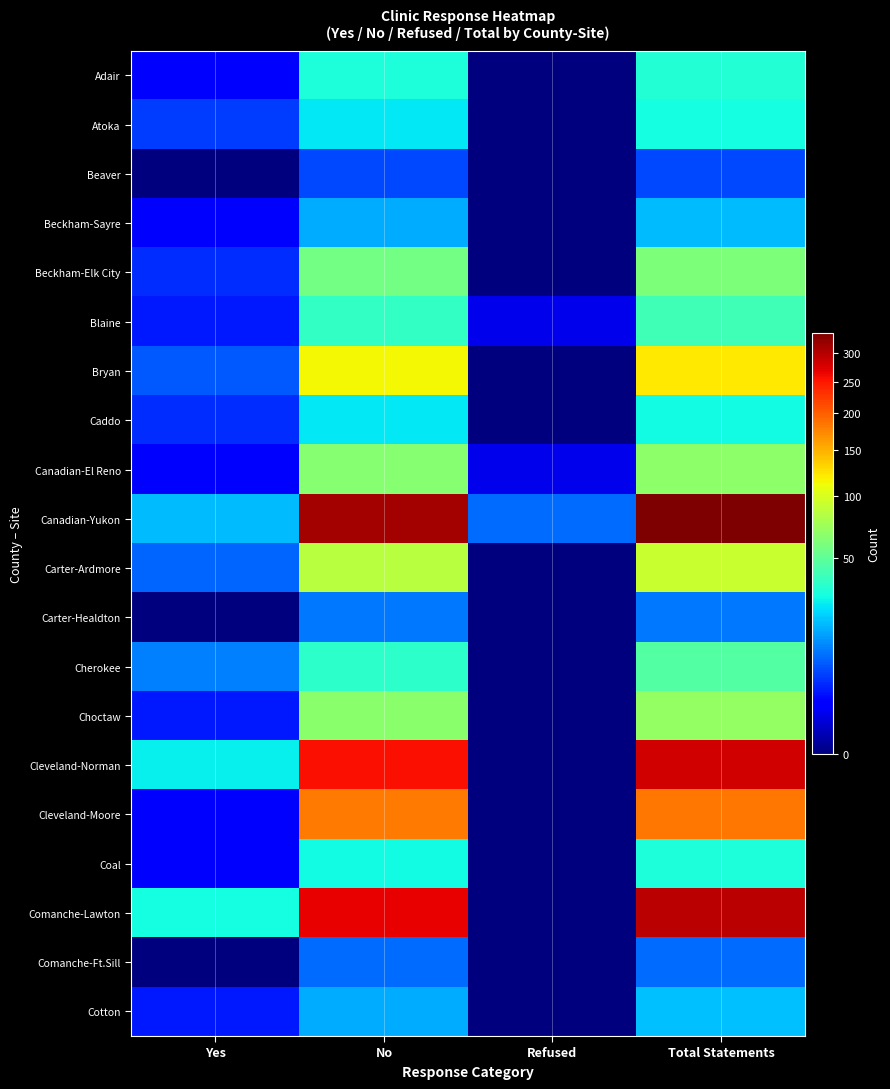

Reading left to right, list all the values displayed in this chart.

Adair: Yes=2	No=31	Refused=0	Total Statements=33
Atoka: Yes=5	No=25	Refused=0	Total Statements=30
Beaver: Yes=0	No=6	Refused=0	Total Statements=6
Beckham-Sayre: Yes=2	No=16	Refused=0	Total Statements=18
Beckham-Elk City: Yes=4	No=57	Refused=0	Total Statements=61
Blaine: Yes=3	No=37	Refused=1	Total Statements=41
Bryan: Yes=7	No=115	Refused=0	Total Statements=122
Caddo: Yes=4	No=25	Refused=0	Total Statements=29
Canadian-El Reno: Yes=2	No=64	Refused=1	Total Statements=67
Canadian-Yukon: Yes=18	No=313	Refused=9	Total Statements=340
Carter-Ardmore: Yes=8	No=84	Refused=0	Total Statements=92
Carter-Healdton: Yes=0	No=10	Refused=0	Total Statements=10
Cherokee: Yes=11	No=35	Refused=0	Total Statements=46
Choctaw: Yes=3	No=66	Refused=0	Total Statements=69
Cleveland-Norman: Yes=27	No=256	Refused=0	Total Statements=283
Cleveland-Moore: Yes=2	No=183	Refused=0	Total Statements=185
Coal: Yes=2	No=29	Refused=0	Total Statements=31
Comanche-Lawton: Yes=30	No=266	Refused=0	Total Statements=296
Comanche-Ft.Sill: Yes=0	No=9	Refused=0	Total Statements=9
Cotton: Yes=3	No=16	Refused=0	Total Statements=19